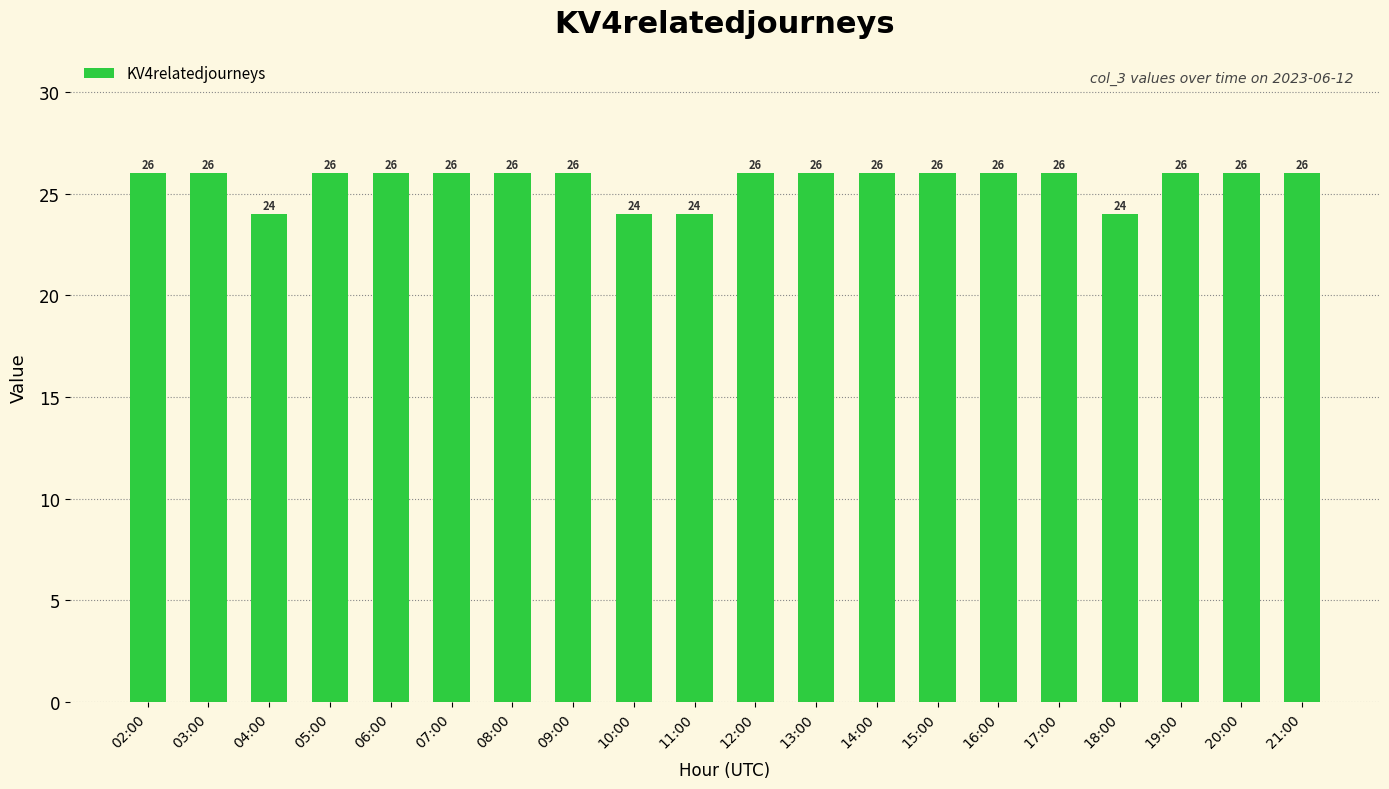

Is it true that the value at 08:00 is 9?

False